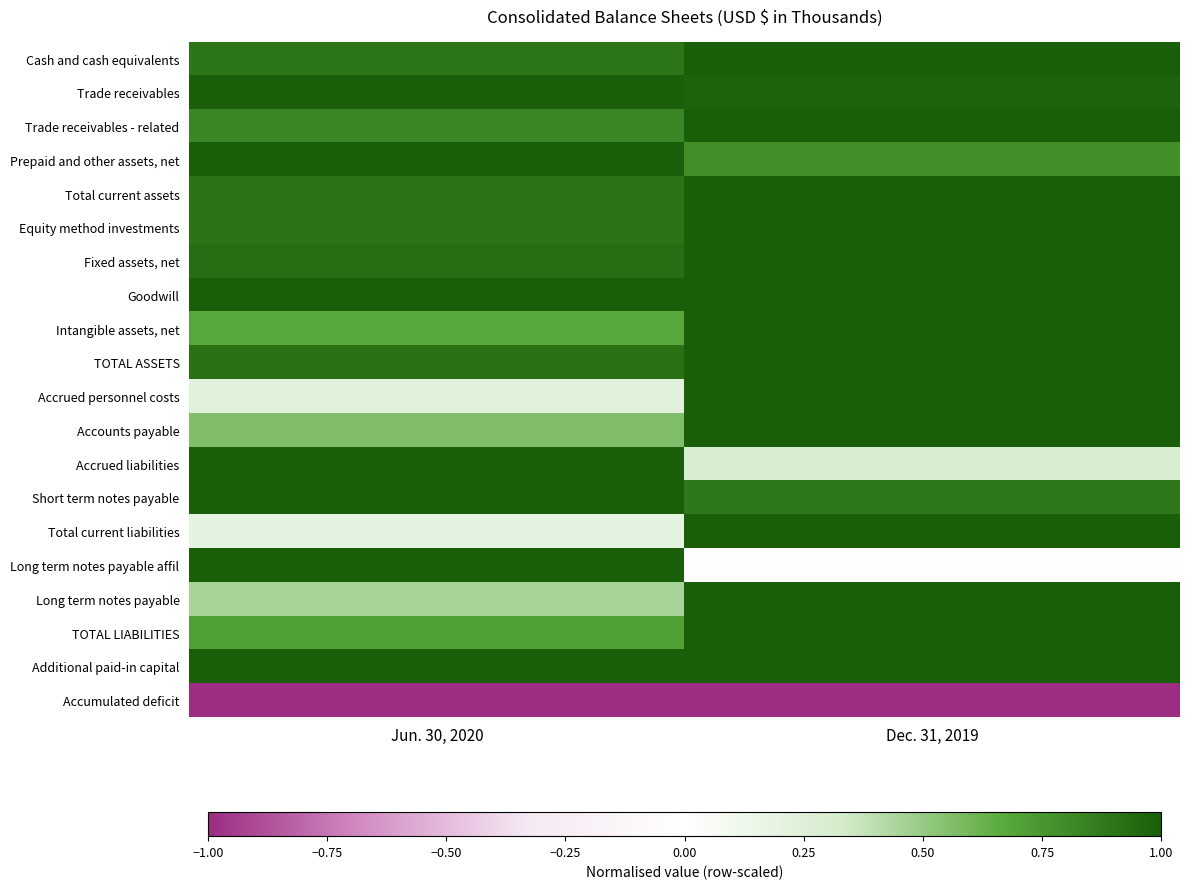

At which category is the sum across all series the highest?

Dec. 31, 2019